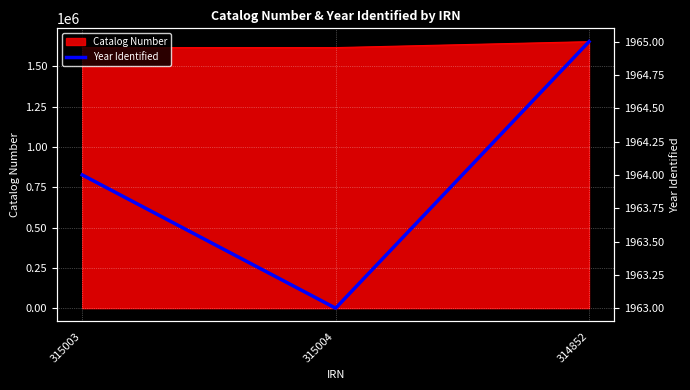

Reading right to left, transcribe all the data shown in this chart.

314852=1965	315004=1963	315003=1964